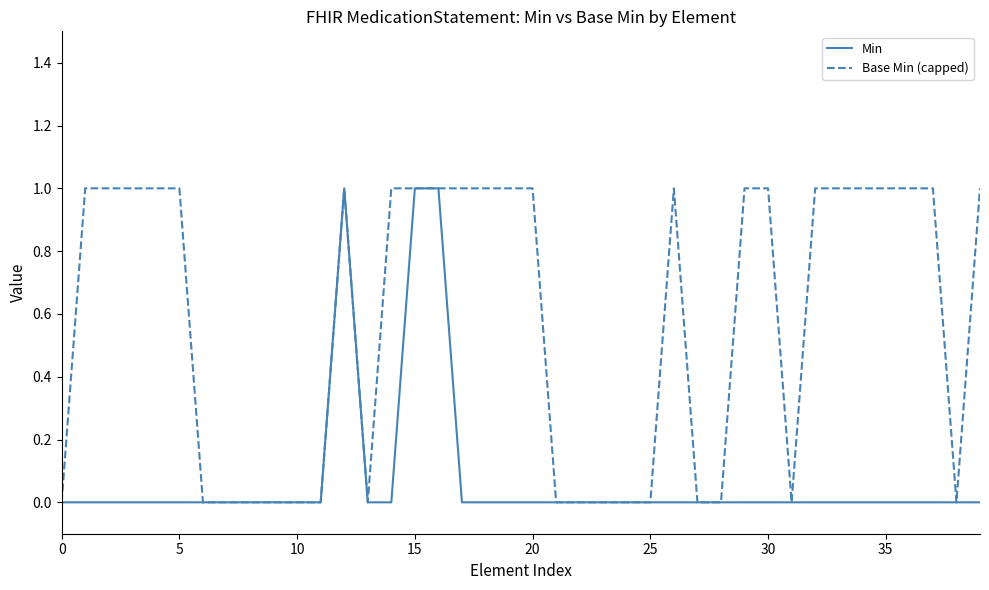

How many lines are shown in the chart?

2